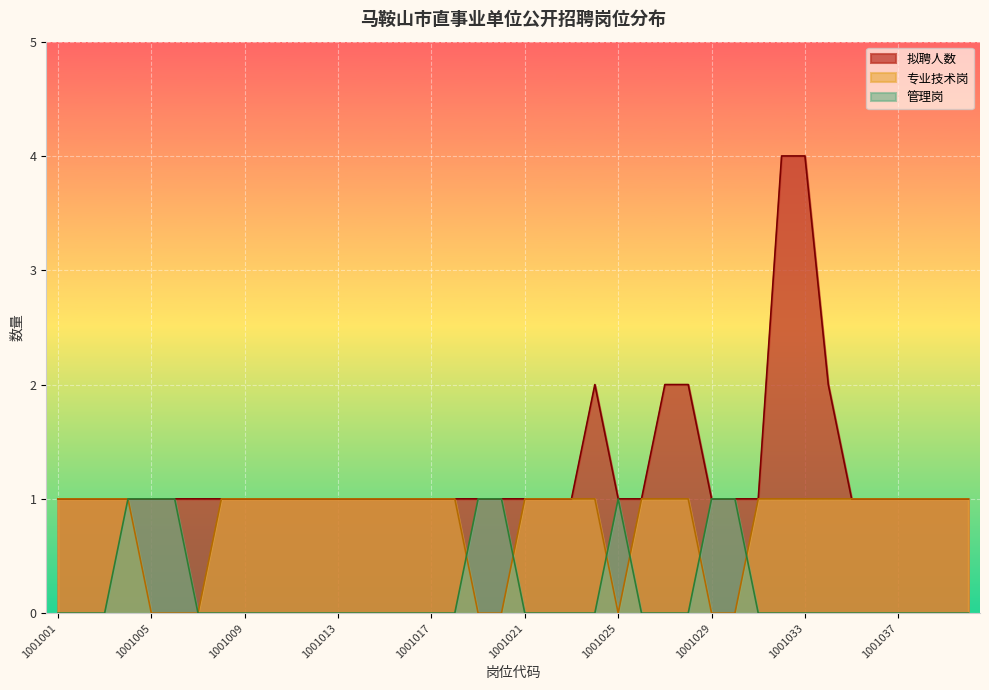

What is the value of the 专业技术岗 point at the 14th from the left?

1